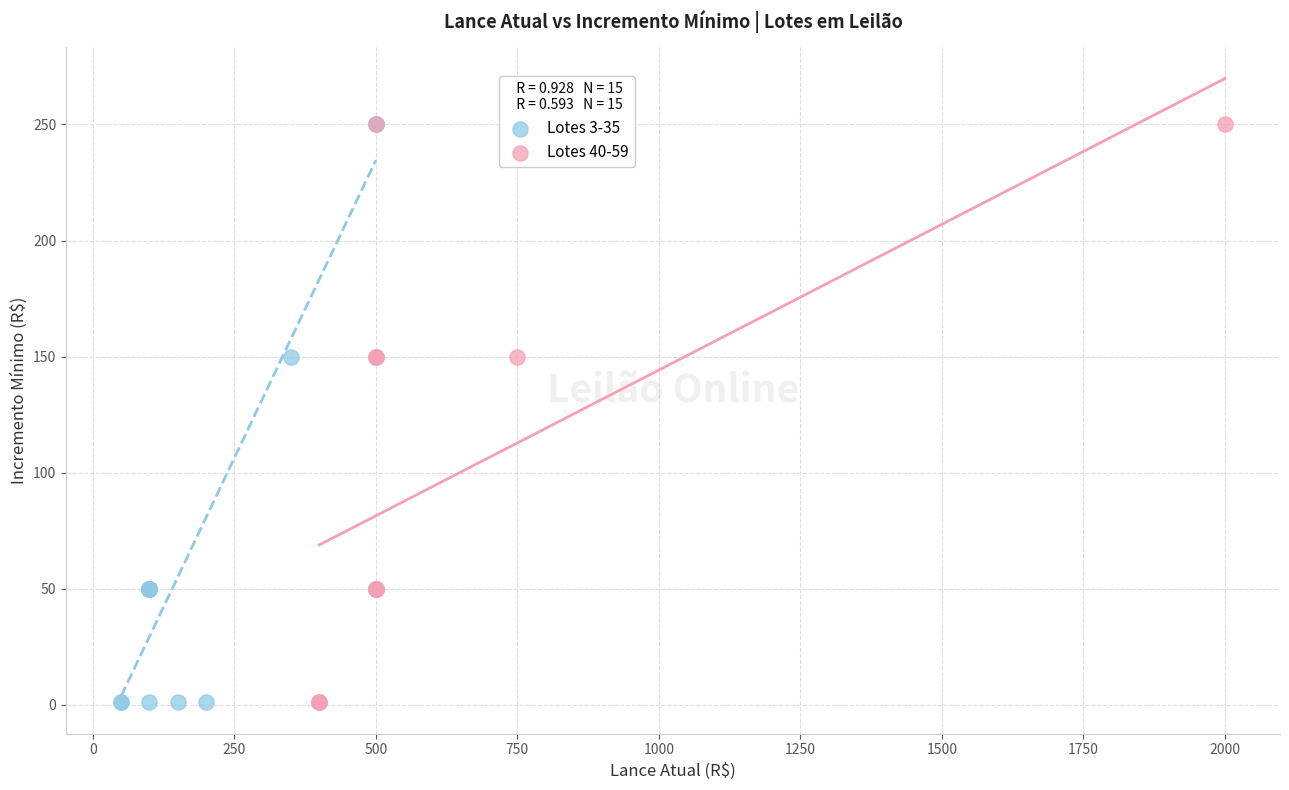

What are all the series names shown in the legend?

Lotes 3-35, Lotes 40-59